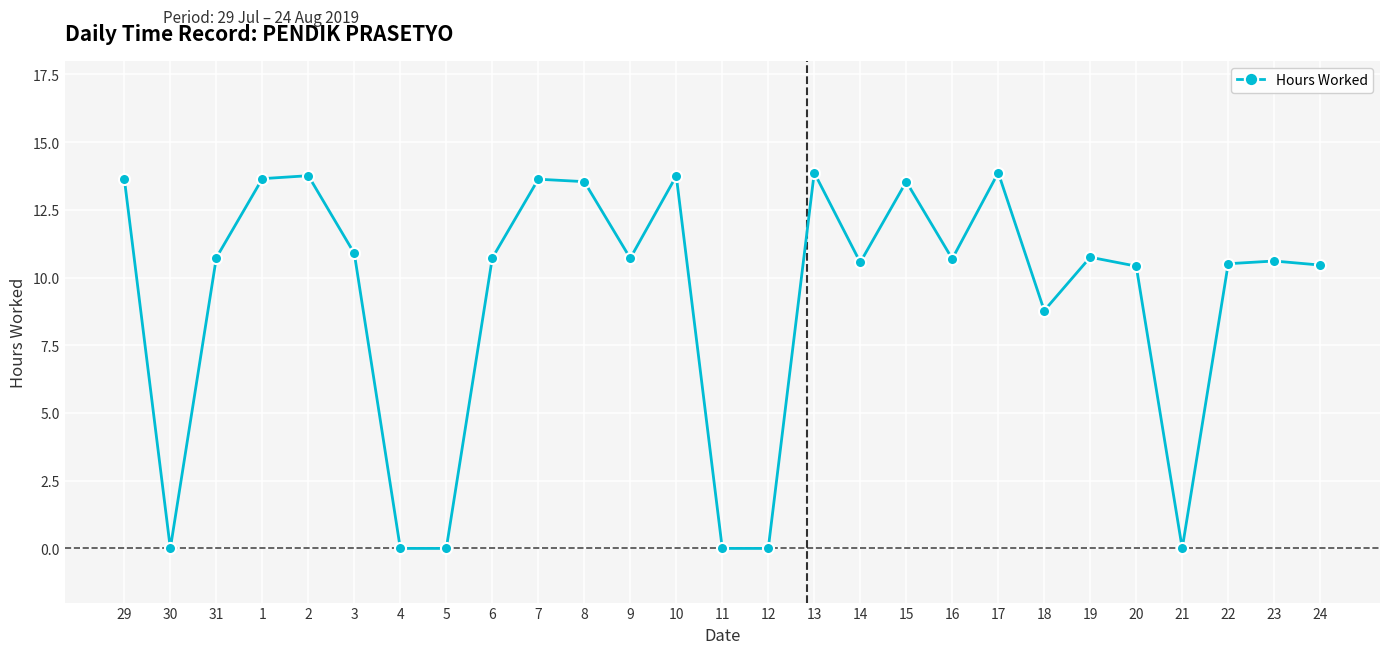

How many lines are shown in the chart?

1